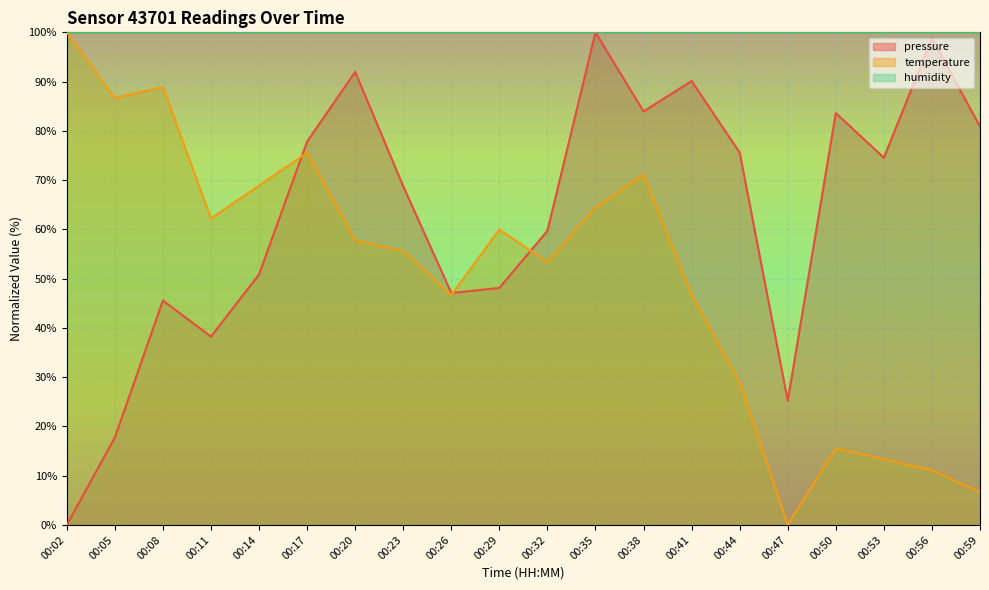

List the series in order of their overall mean, lowest first.

temperature, pressure, humidity